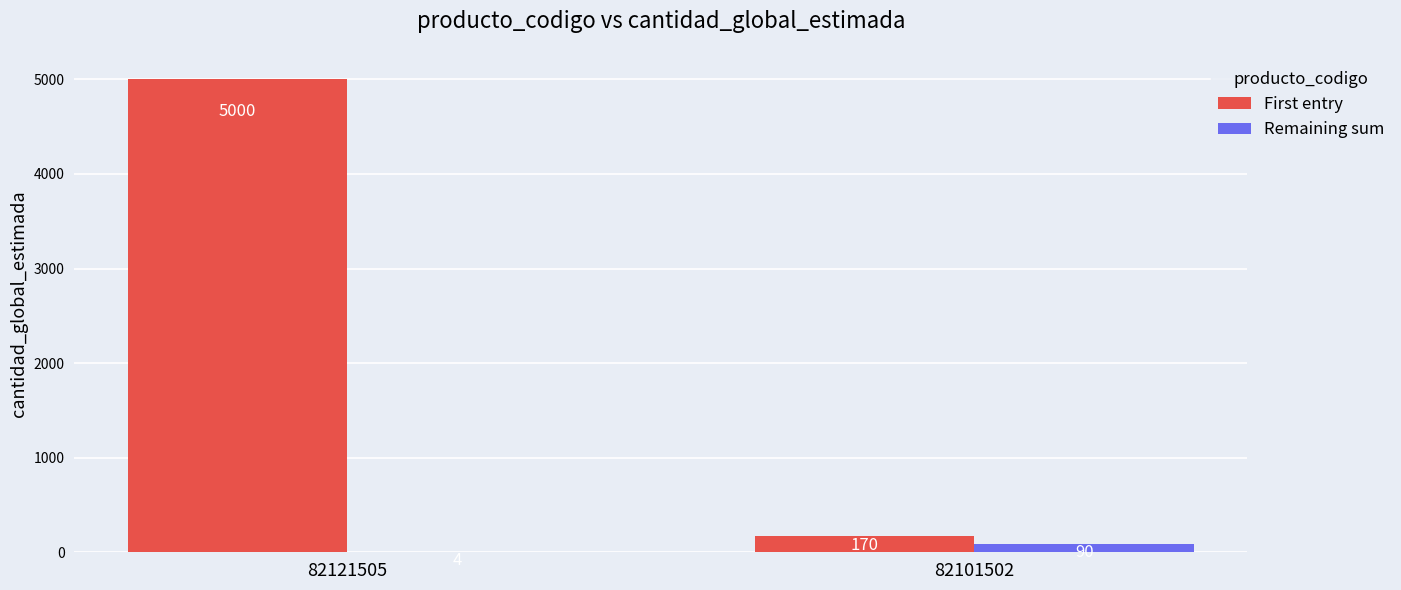

Which category has the highest value in the First entry series?

82121505